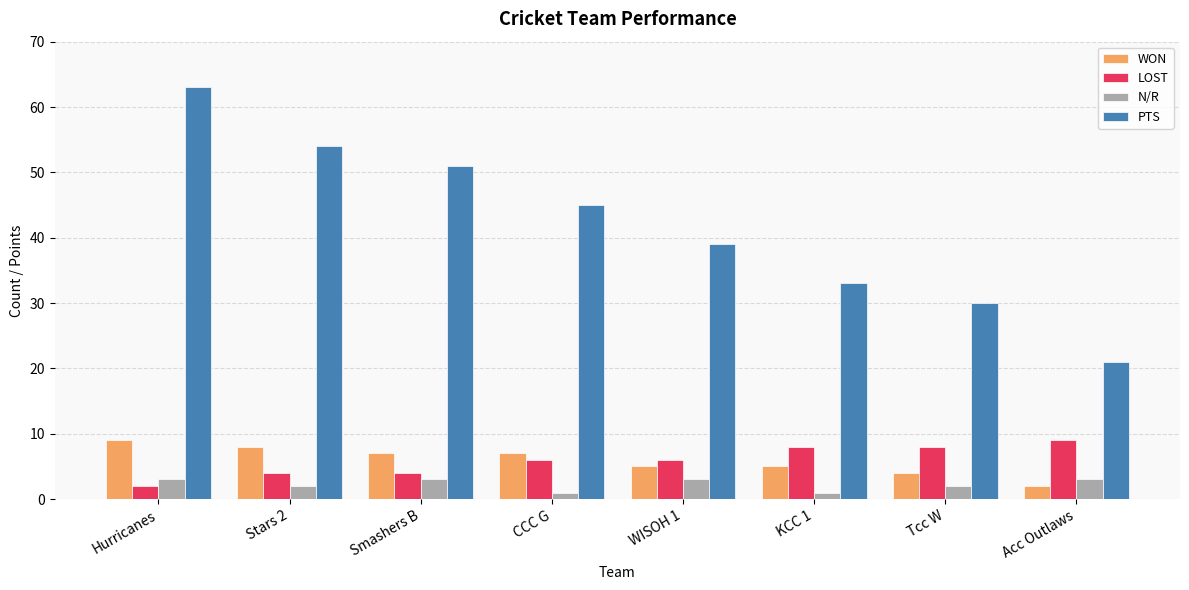

True or false: WON has a value of 11 at CCC G.

False